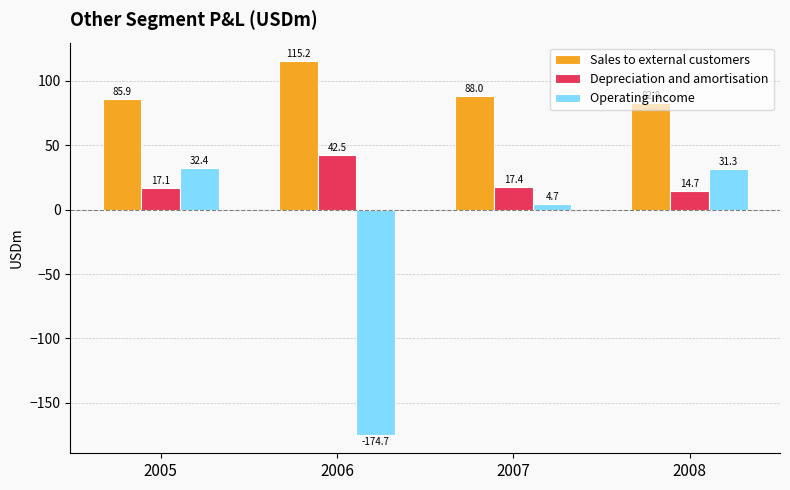

At which category is the sum across all series the highest?

2005